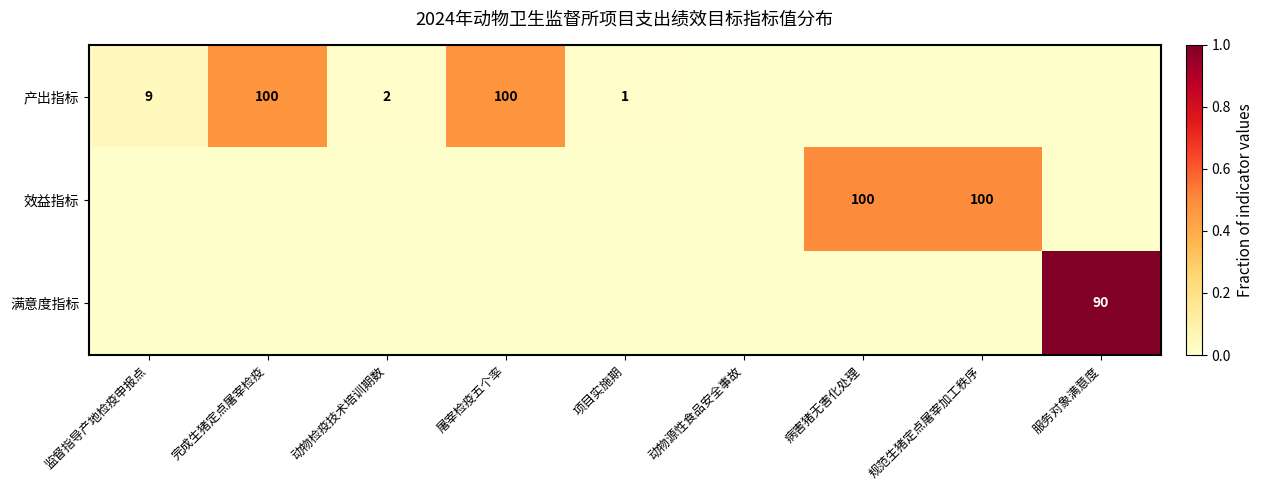

The 效益指标 series shows 100 at 规范生猪定点屠宰加工秩序. True or false?

True